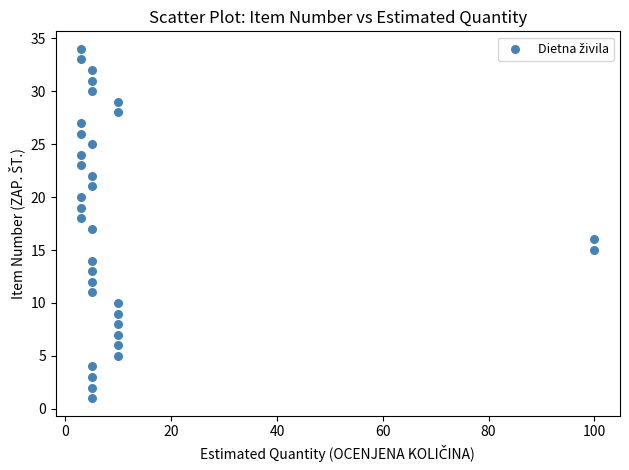

What is the range of Y values (max minus min)?

33